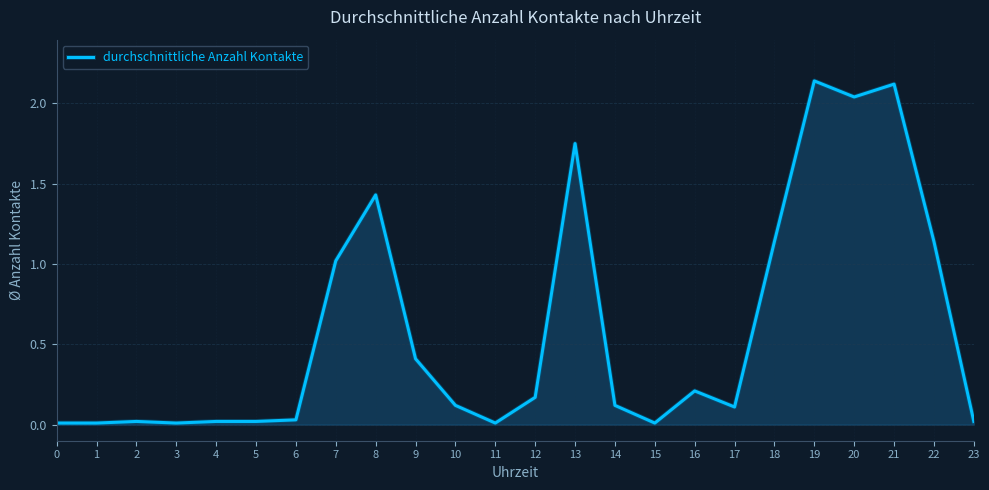

The chart shows a value of 0.6 at 8. True or false?

False